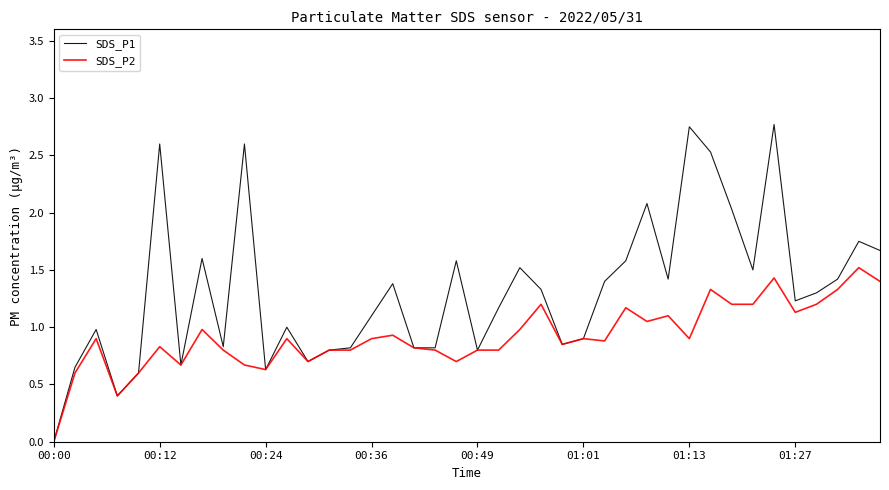

Which series has the widest spread of values?

SDS_P1